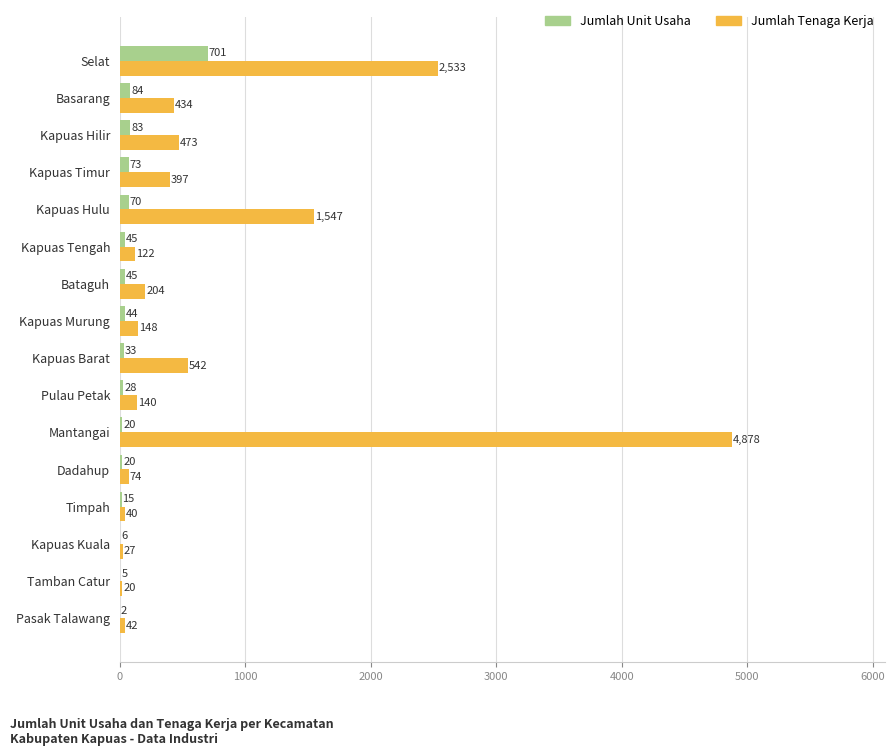

True or false: Jumlah Unit Usaha has a value of 45 at Bataguh.

True